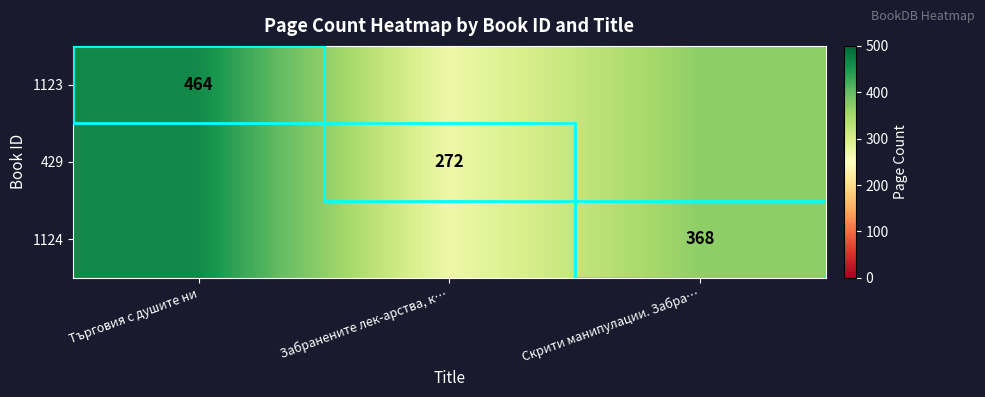

Is it true that 1124 equals 209 at Скрити манипулации. Забра…?

False